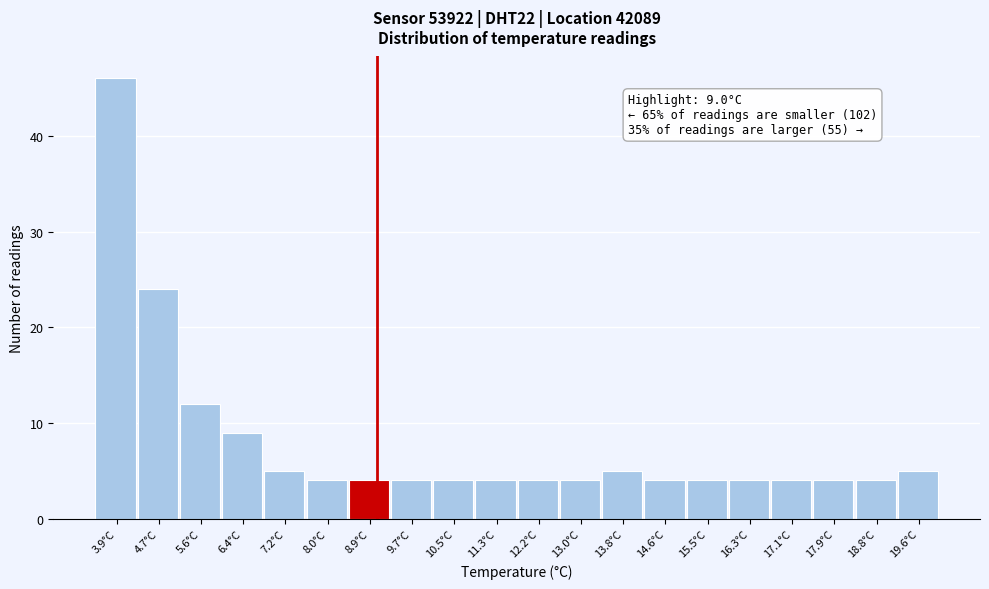

Over which range of the x-axis is the bar tallest?

3.5 to 4.3